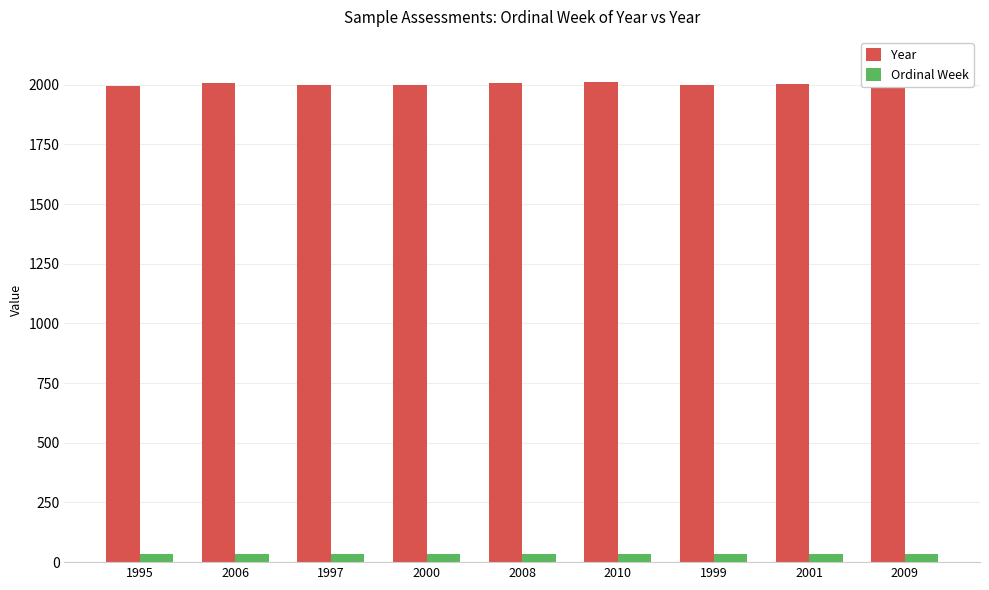

What position from the left is 2009?

9